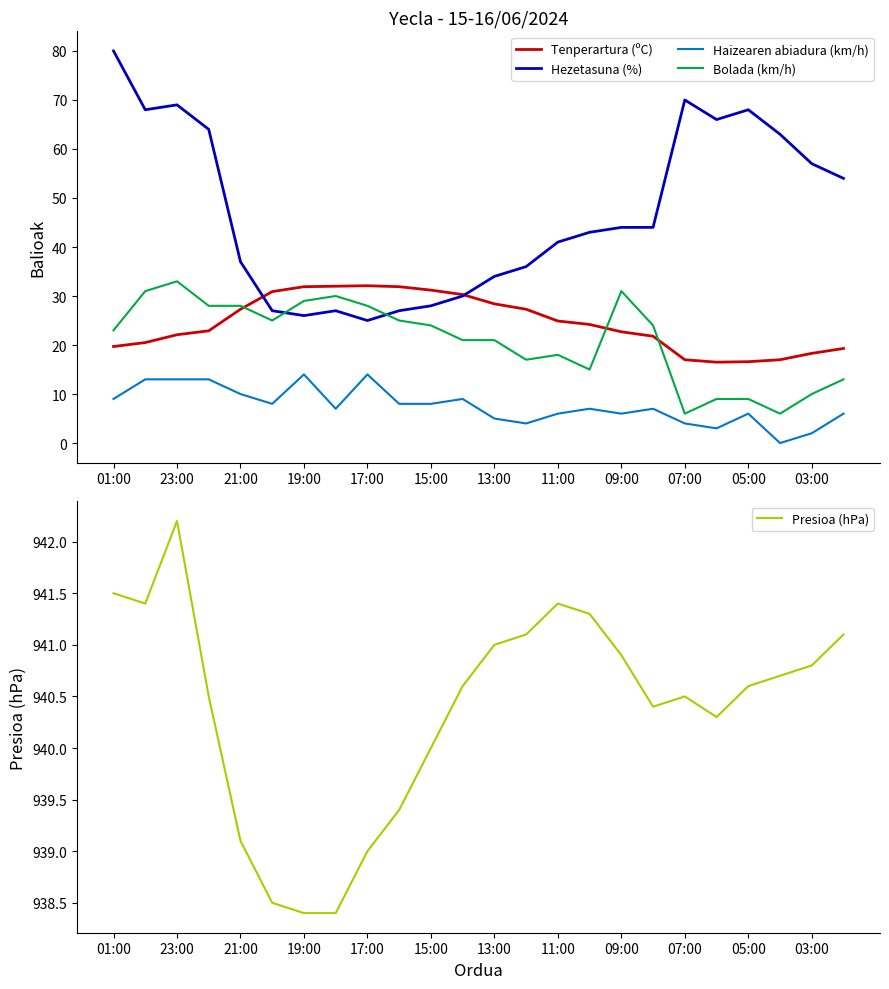

True or false: Hezetasuna (%) and Tenperartura (ºC) intersect in this chart.

True